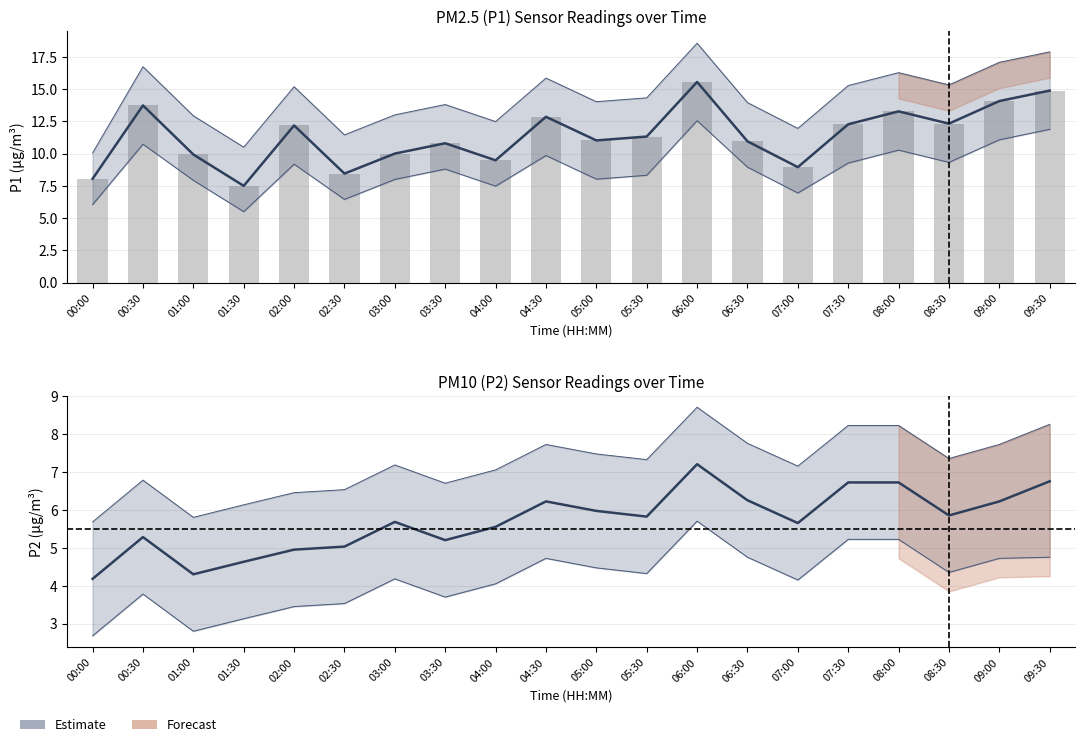

What is the sum of all P2 (PM10) values?

114.2